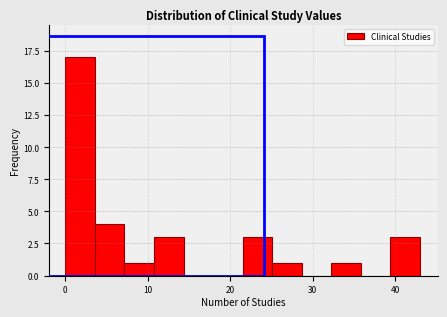

Around what value on the x-axis is the tallest bar? Give the approximate position of its centre, as read against the axis.

2